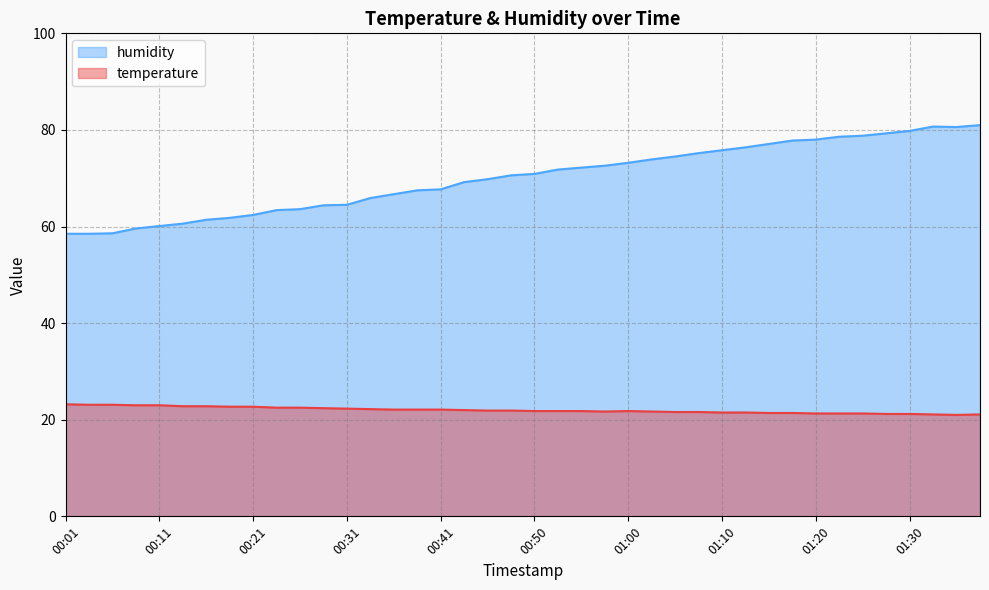

List the series in order of their overall mean, highest first.

humidity, temperature